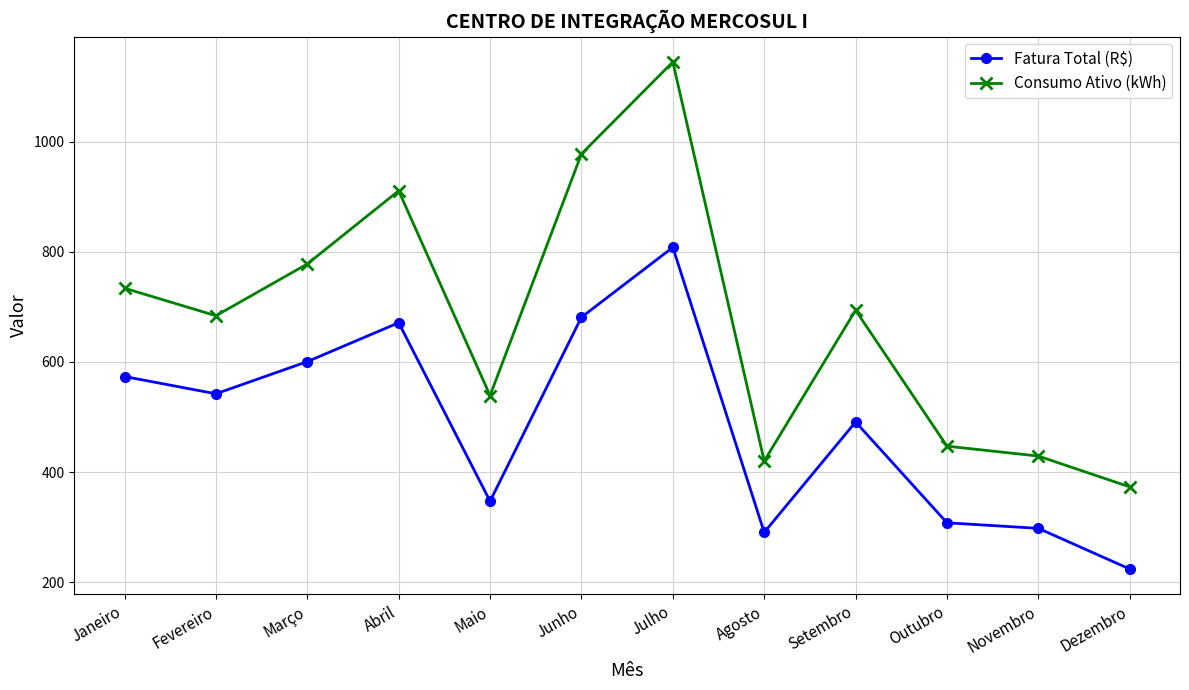

True or false: Consumo Ativo (kWh) and Fatura Total (R$) cross at least once.

False